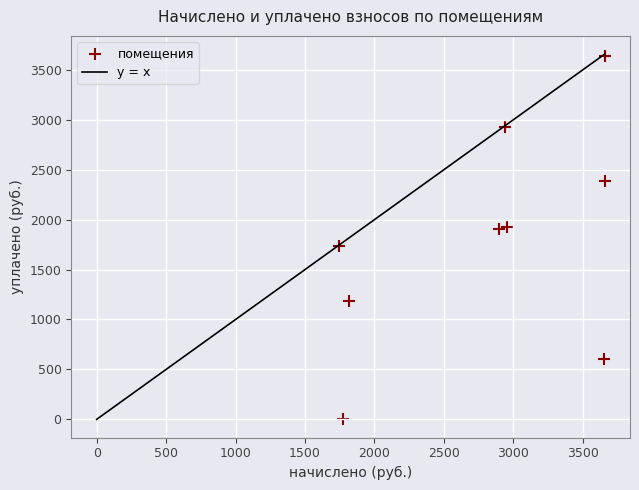

What is the average X value?

2788.0